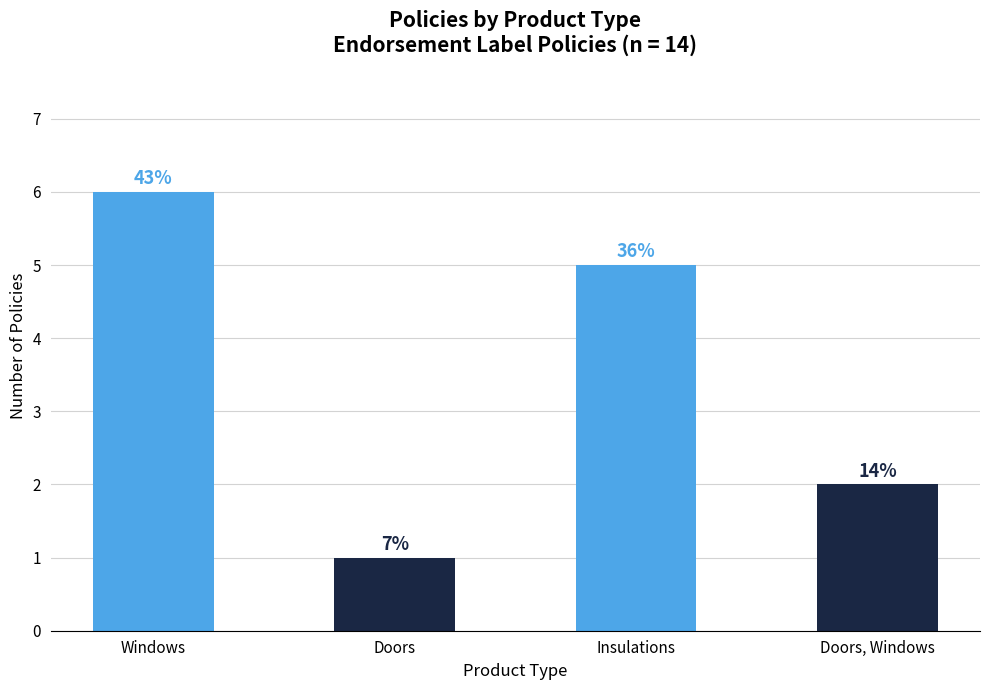

What is the change in value from Doors to Insulations?

+4